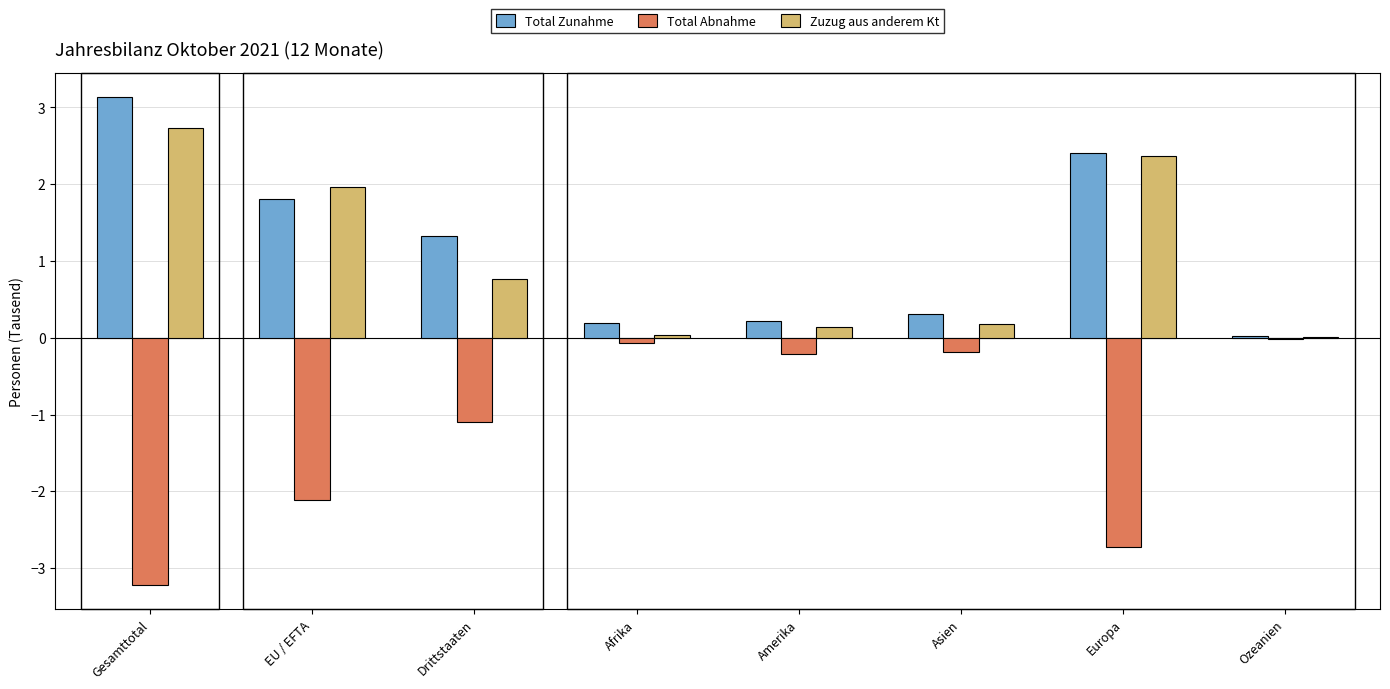

Are the bars horizontal?

No